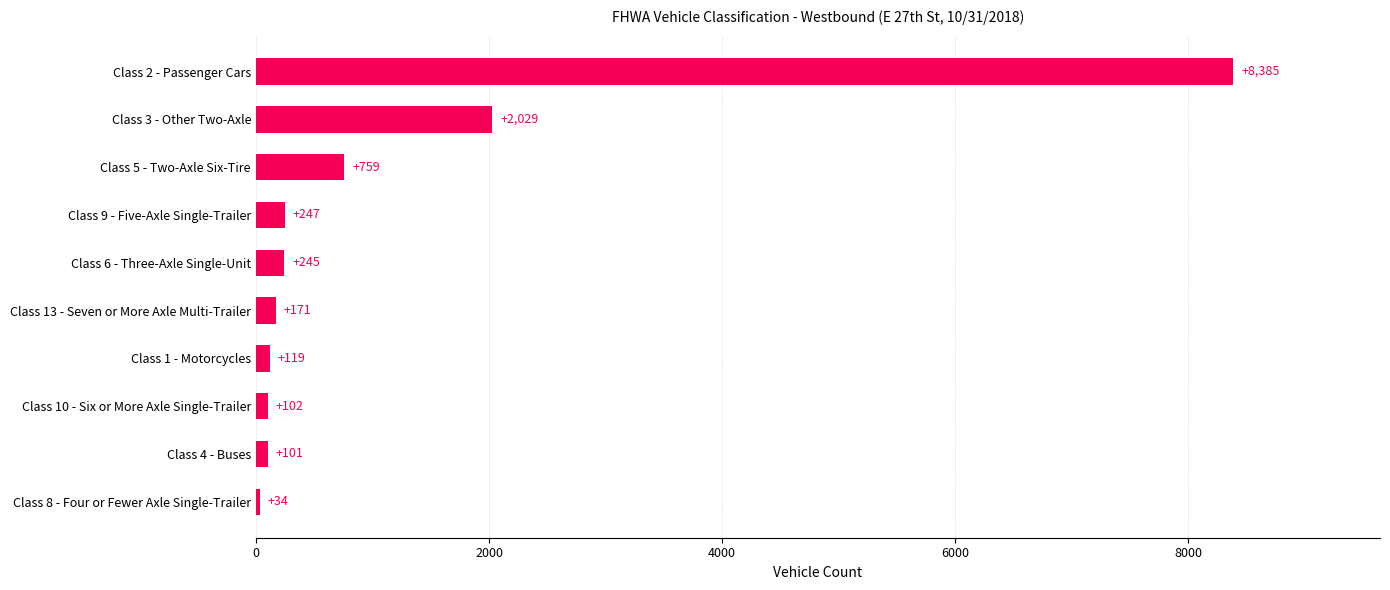

What is the average value?

1219